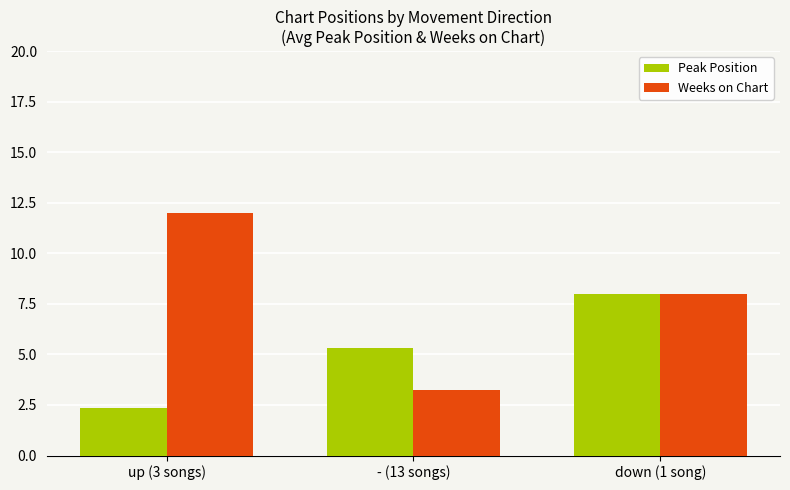

What is the approximate value of Weeks on Chart at down (1 song)?

8.0